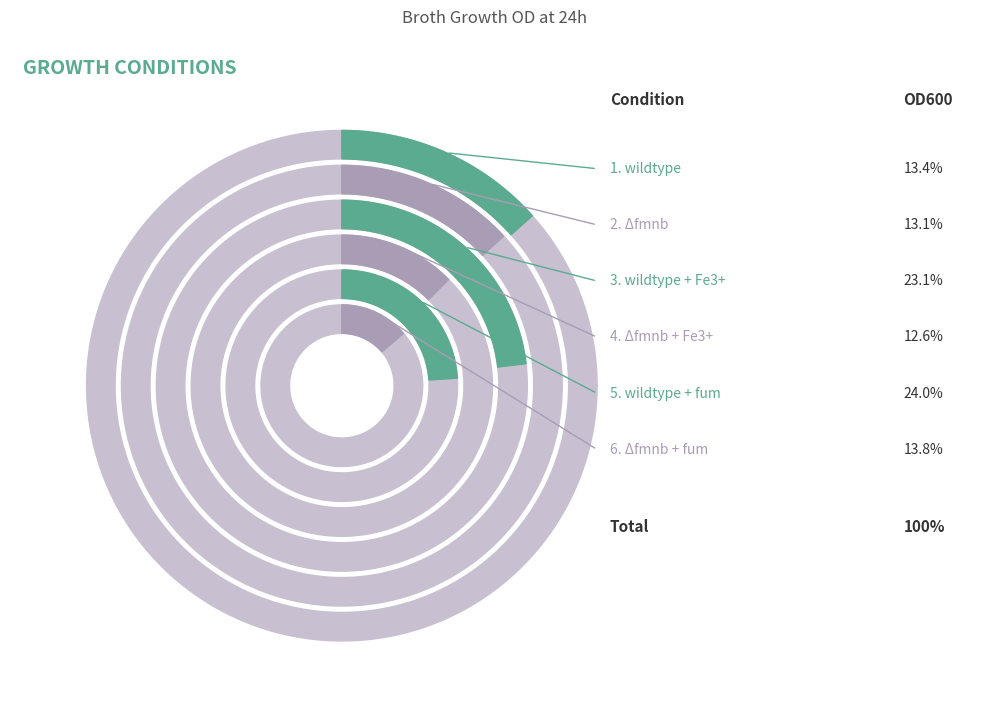

What percentage is the wildtype + Fe3+ slice, to the nearest percent?

23%